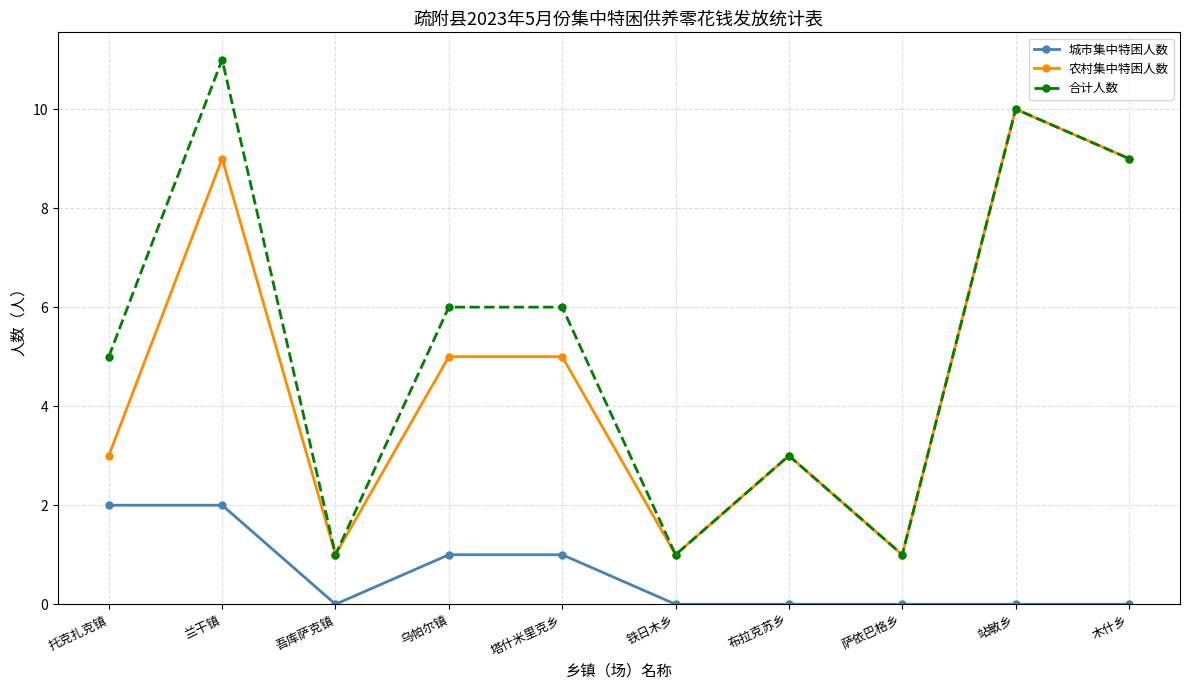

How many lines are shown in the chart?

3